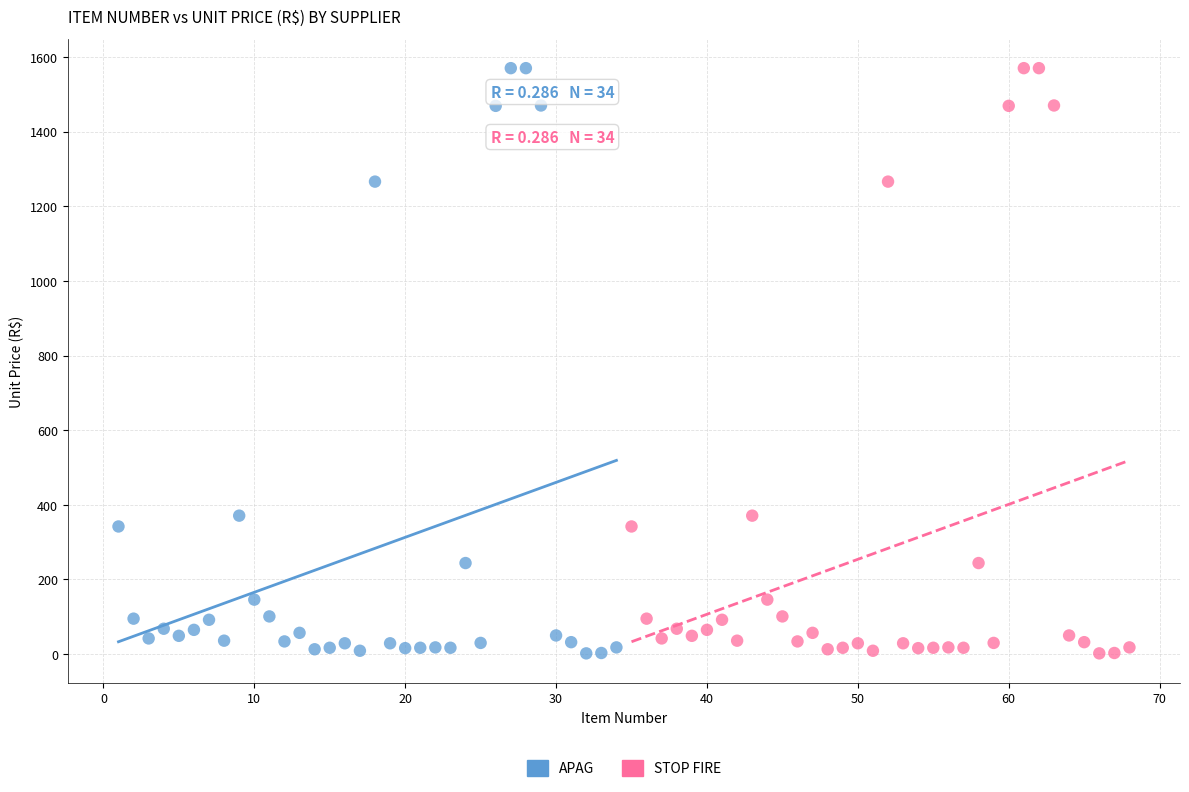

What are all the series names shown in the legend?

APAG, STOP FIRE